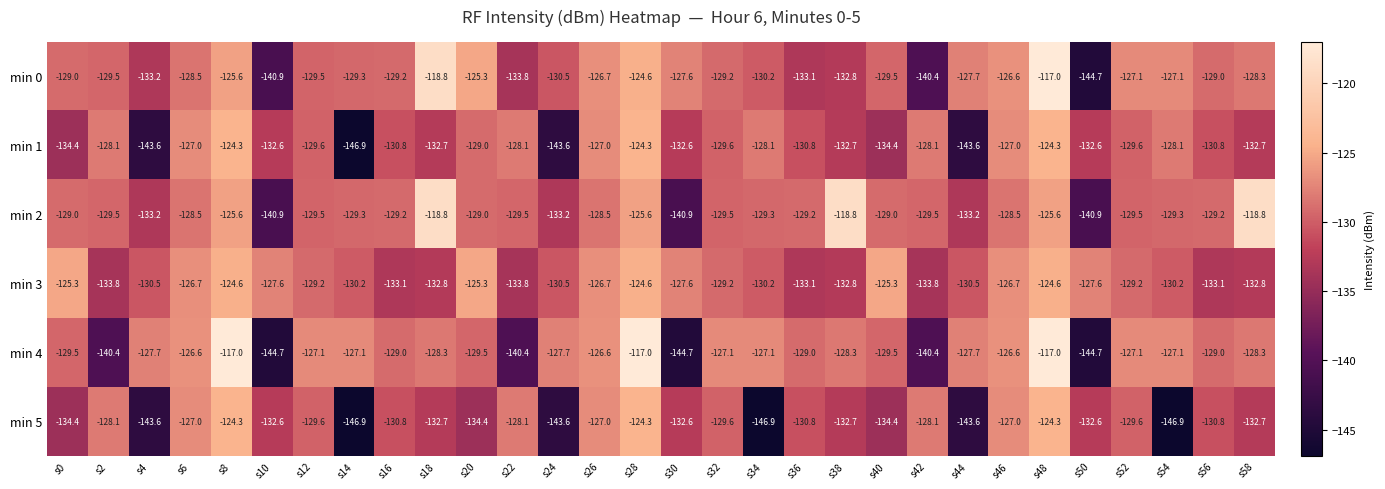

What is the difference between the maximum and minimum values in the min 5 series?

22.6